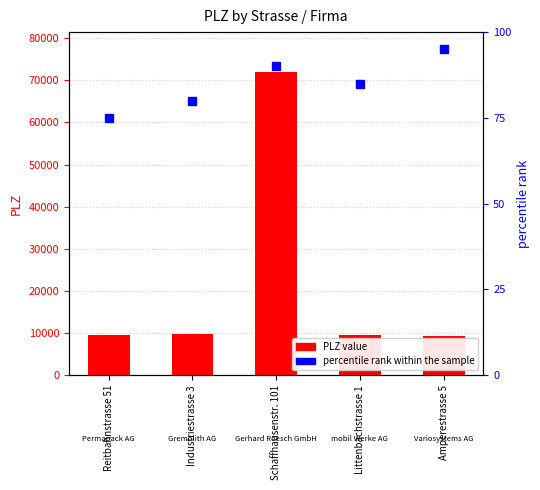

What is the sum of the values at Industriestrasse 3 and Littenbachstrasse 1?

19044